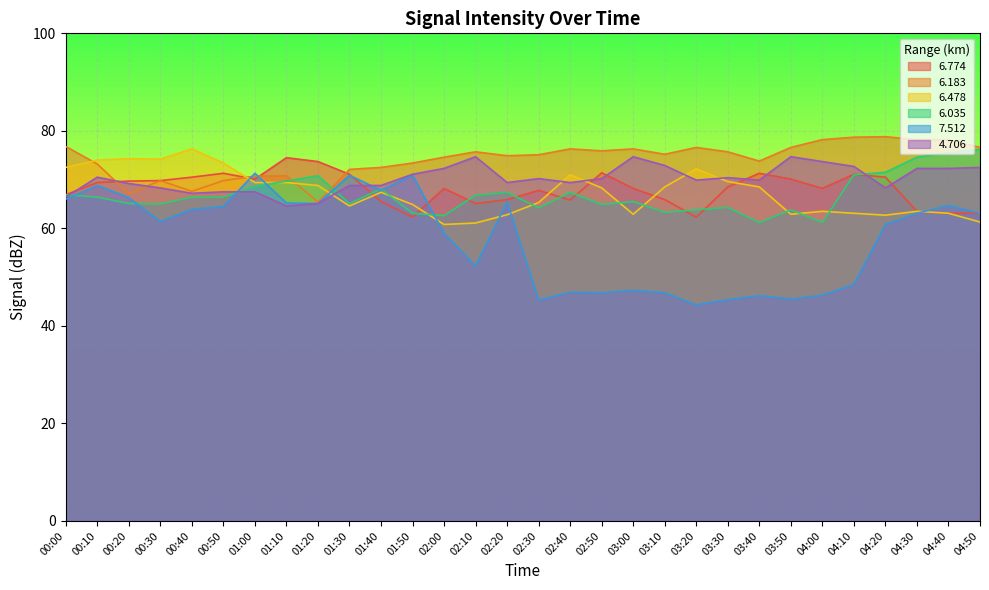

After their last crossing, which series has the higher values: 6.774 or 6.478?

6.774